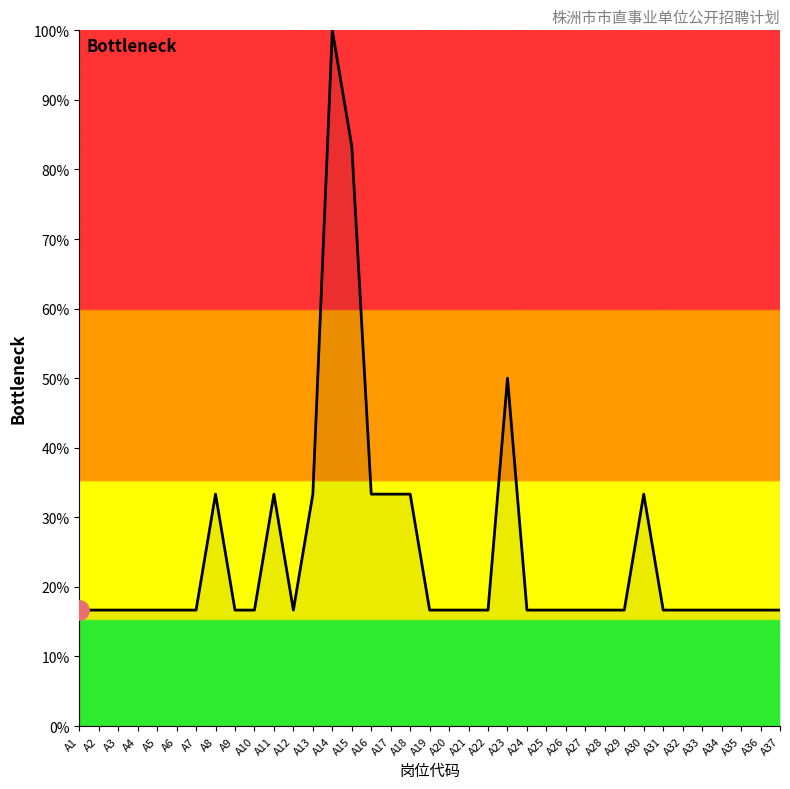

True or false: the data has more than 2 interior local peaks.

True